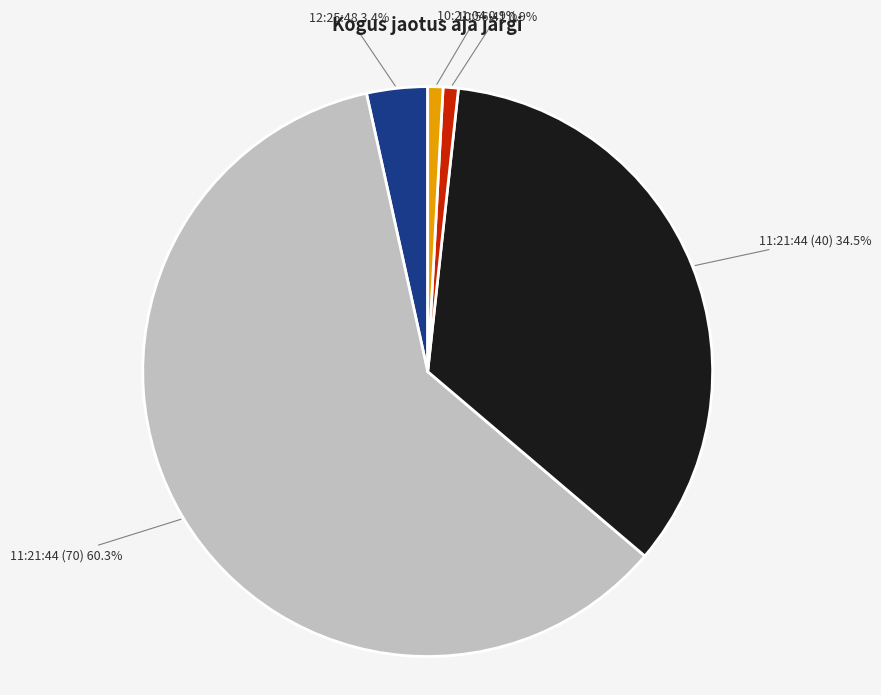

Which category has the biggest portion of the pie?

11:21:44 (70)